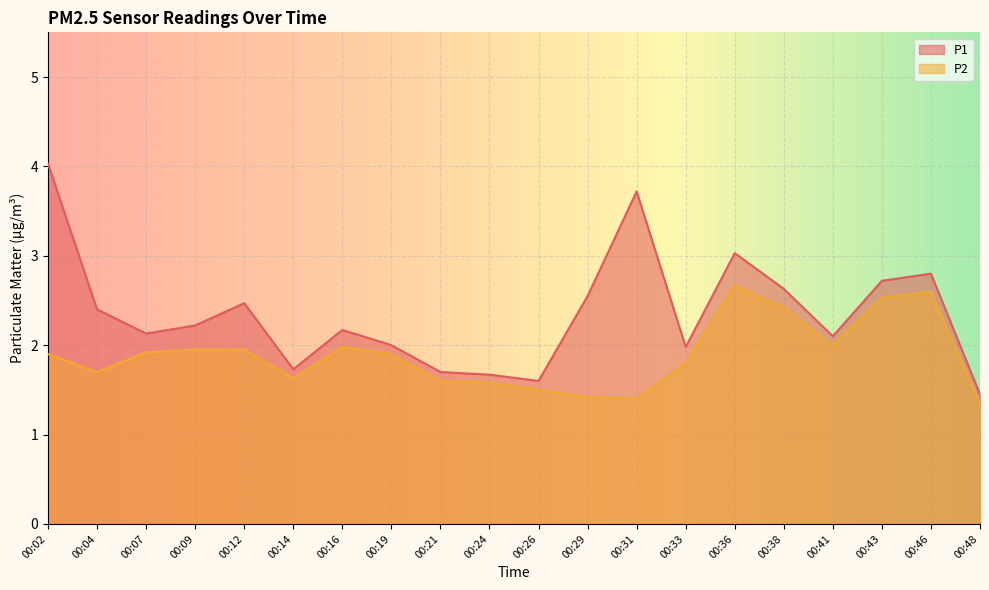

List the series in order of their overall mean, highest first.

P1, P2